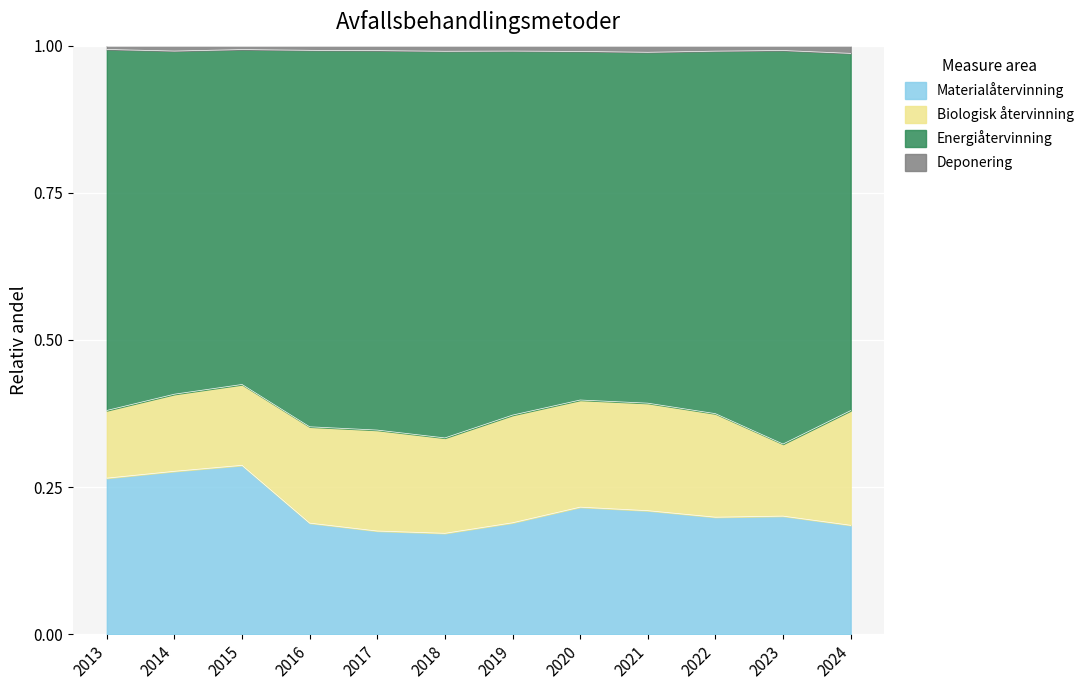

Is it true that Materialåtervinning equals 0.0 at 2022?

False